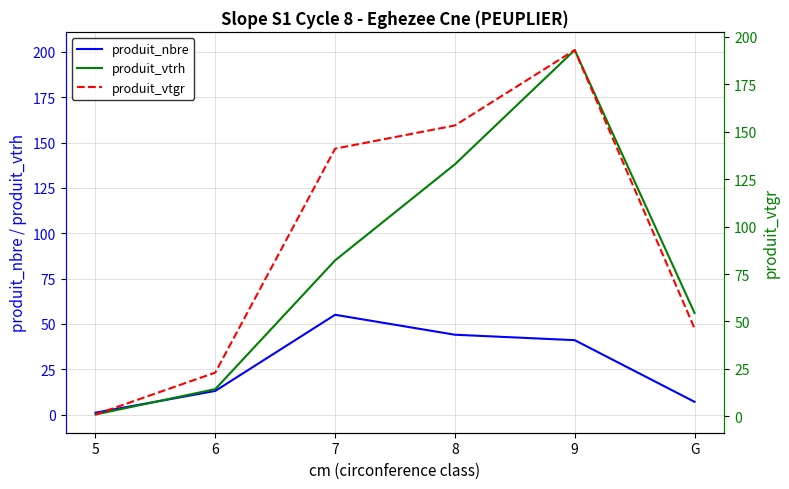

What position from the right is 5?

6